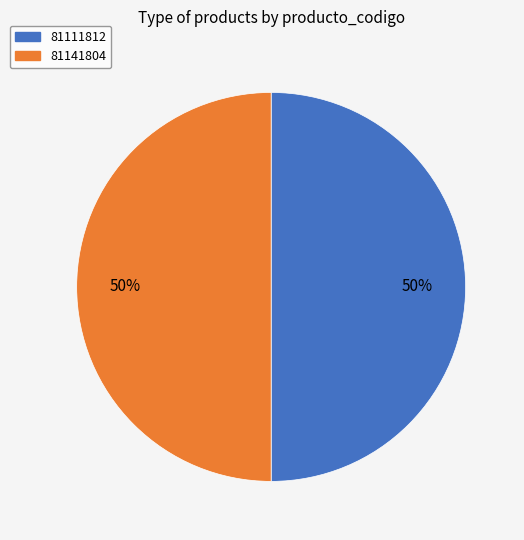

To the nearest percent, what is the combined percentage of 81111812 and 81141804?

100%